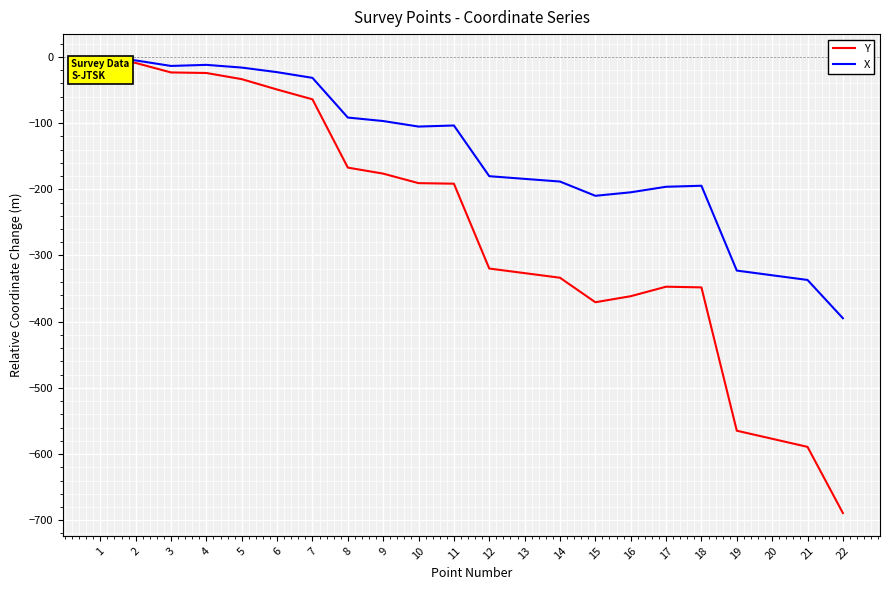

How many lines are shown in the chart?

2